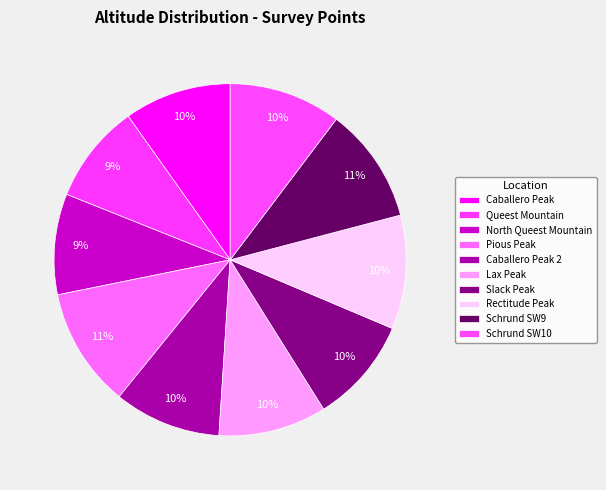

Is it true that Slack Peak is 10% of the pie?

True